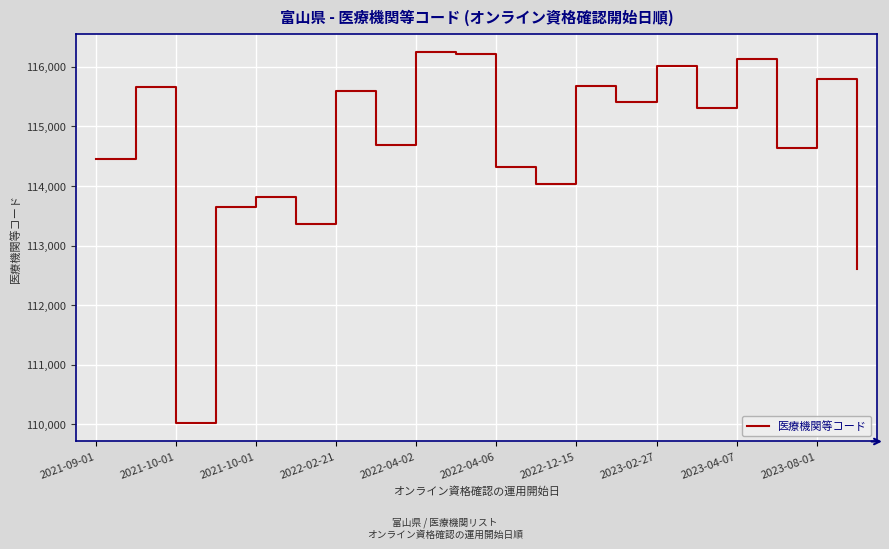

True or false: the data has more than 2 interior local peaks.

True